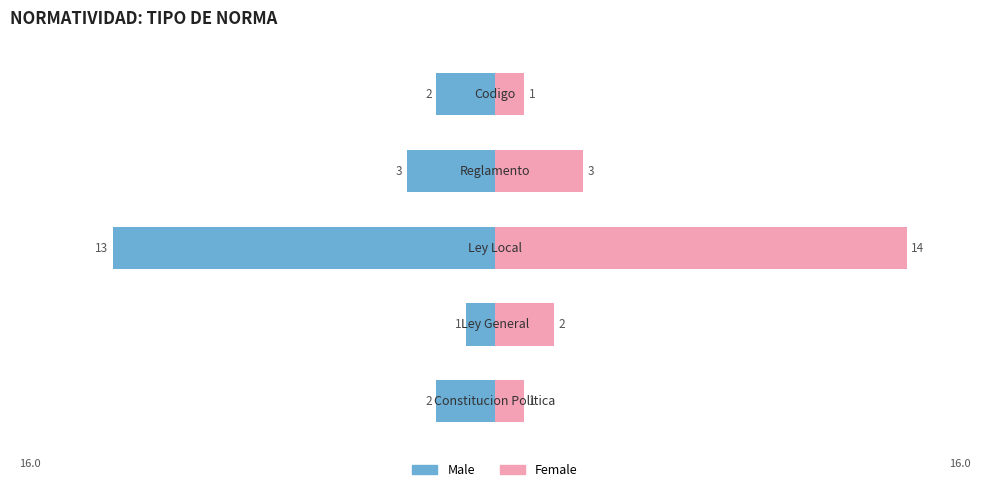

True or false: Female has a value of 2 at −5.

False